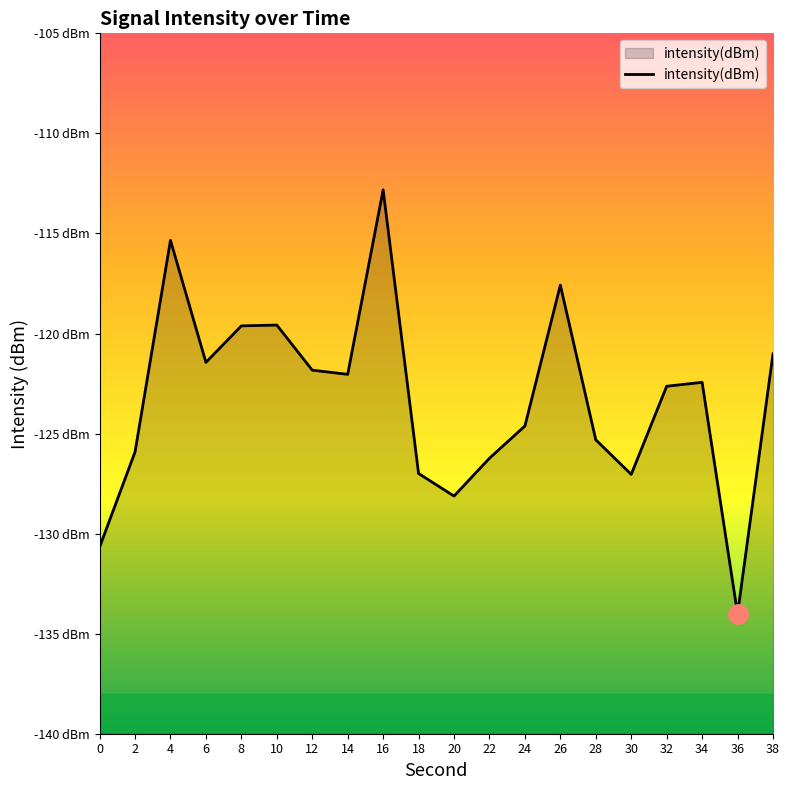

How many distinct data groups are displayed?

1